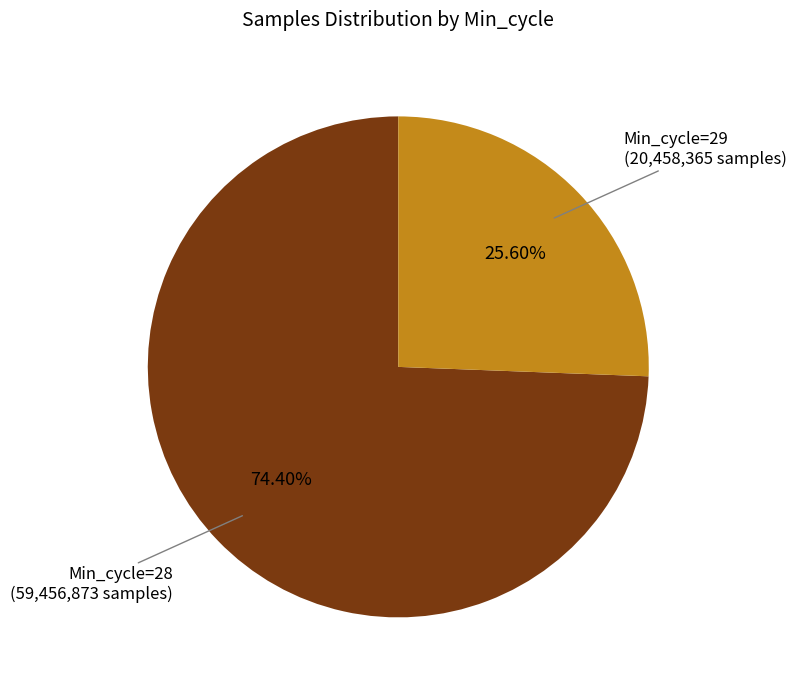

Combined, do Min_cycle=29 and Min_cycle=28 account for over 50%?

Yes